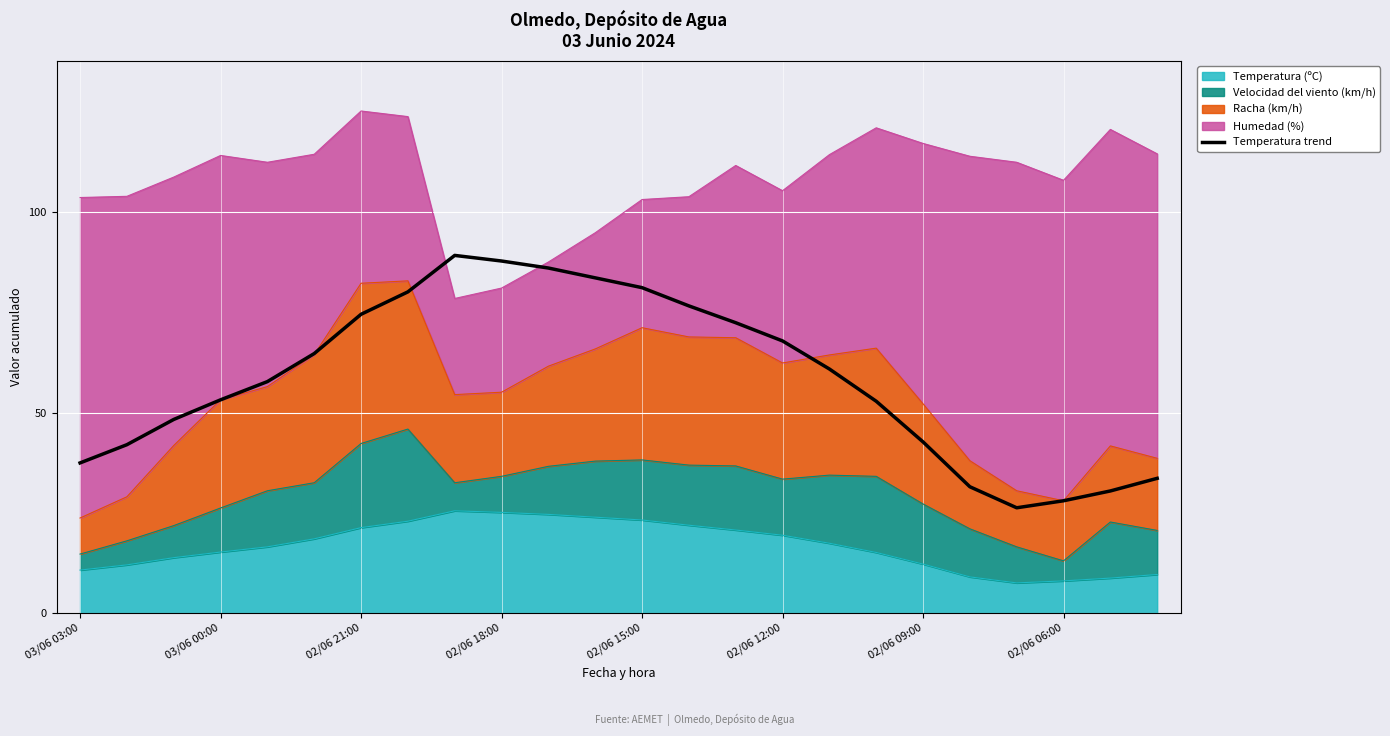

What is the smallest value displayed?

26.2